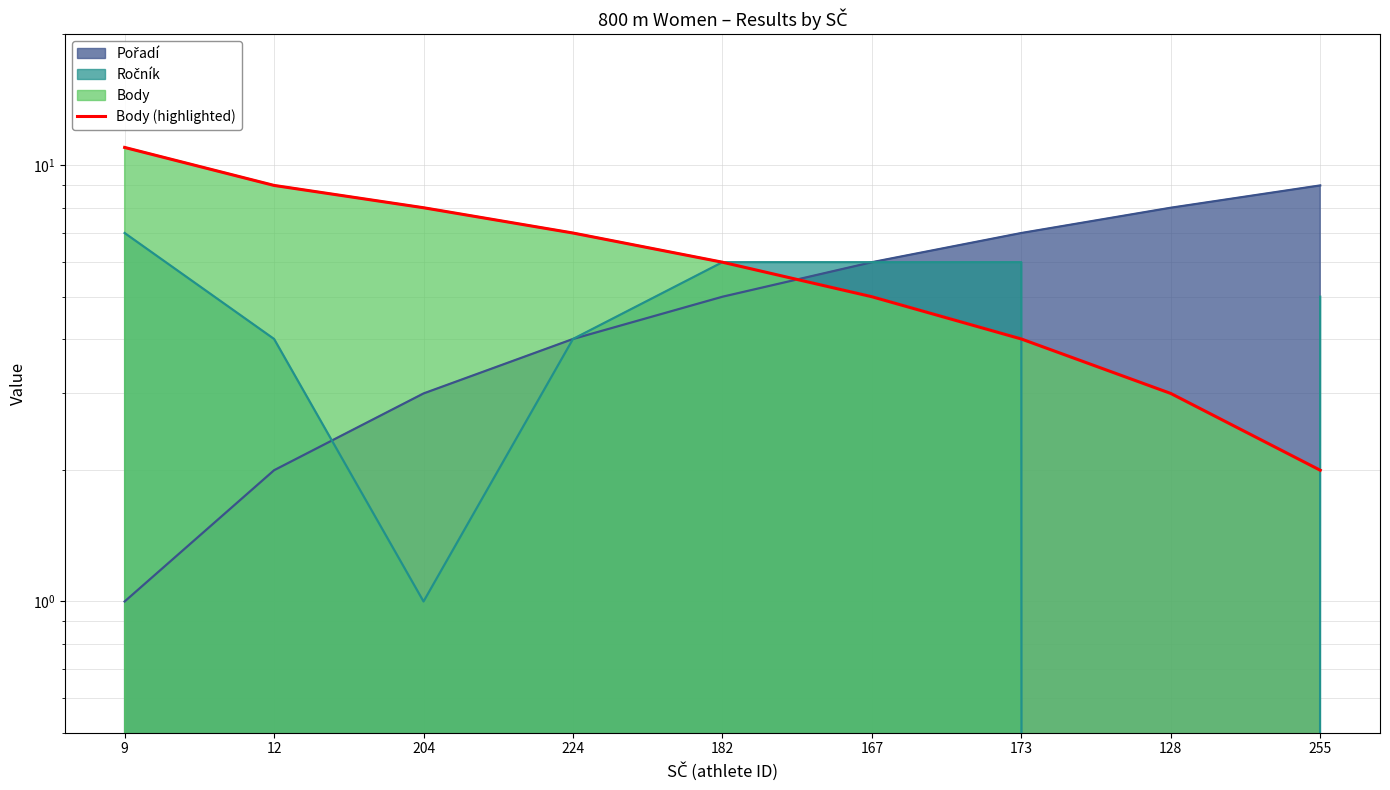

List the labels in order of value, largest first.

9, 12, 204, 224, 182, 167, 173, 128, 255